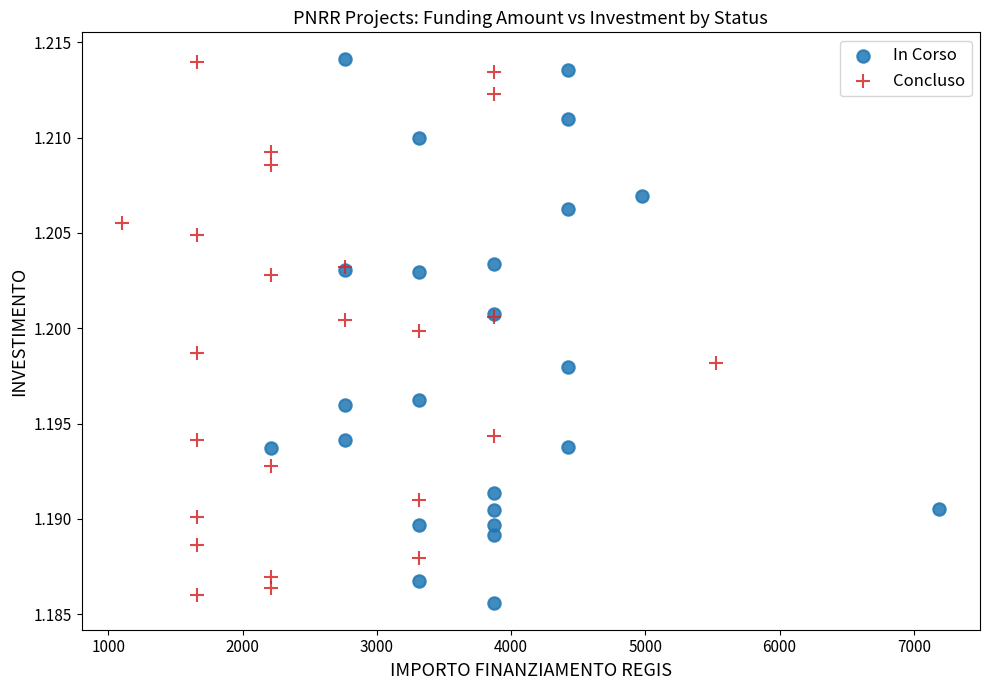

What are all the series names shown in the legend?

In Corso, Concluso